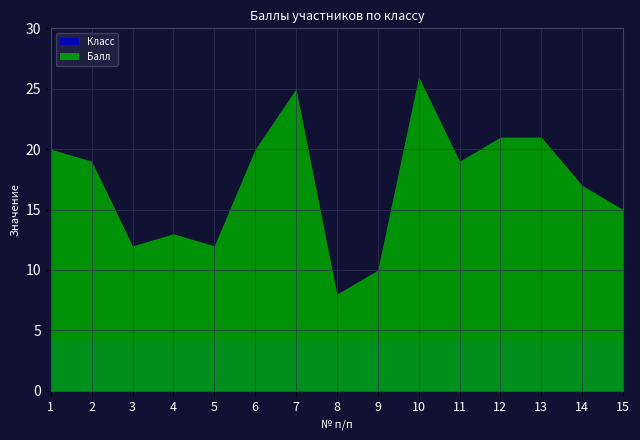

How many lines are shown in the chart?

2